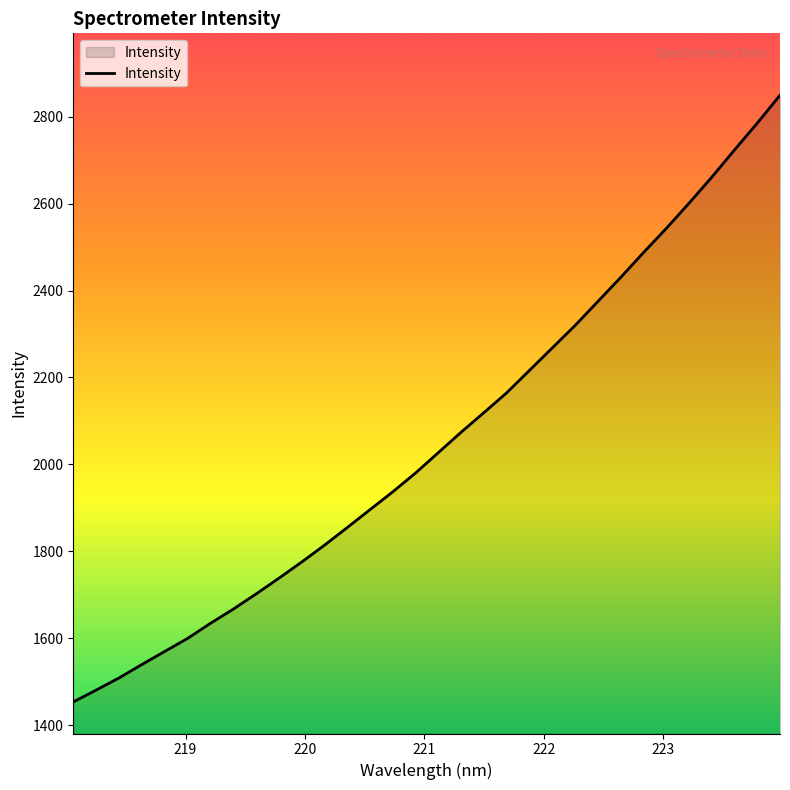

What is the difference between the maximum and minimum values?

1396.3